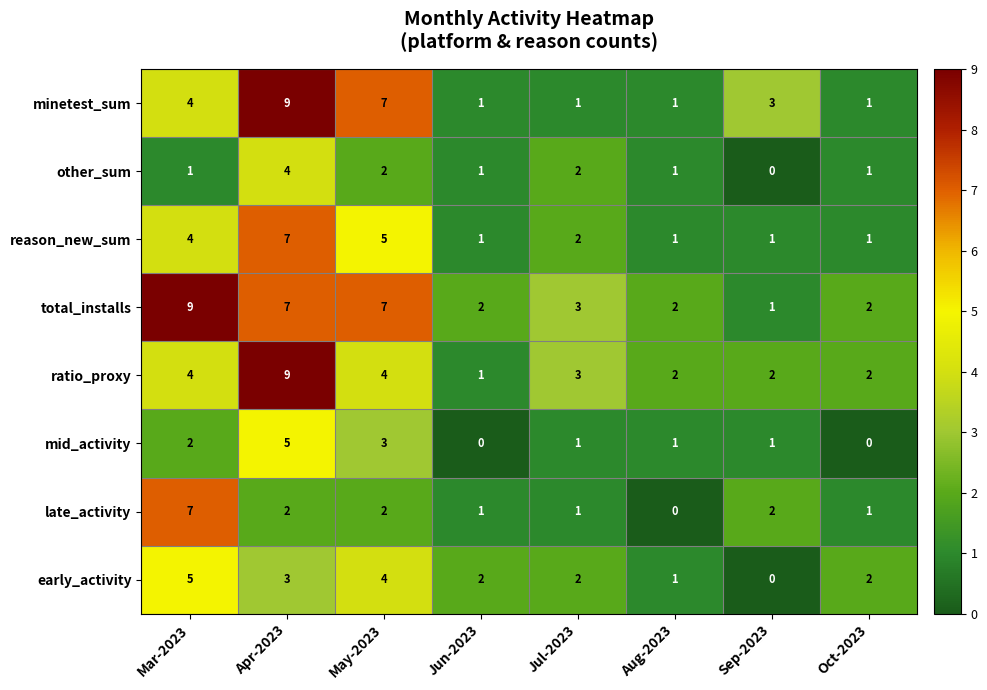

What is the difference between the highest and lowest values at Sep-2023?

3